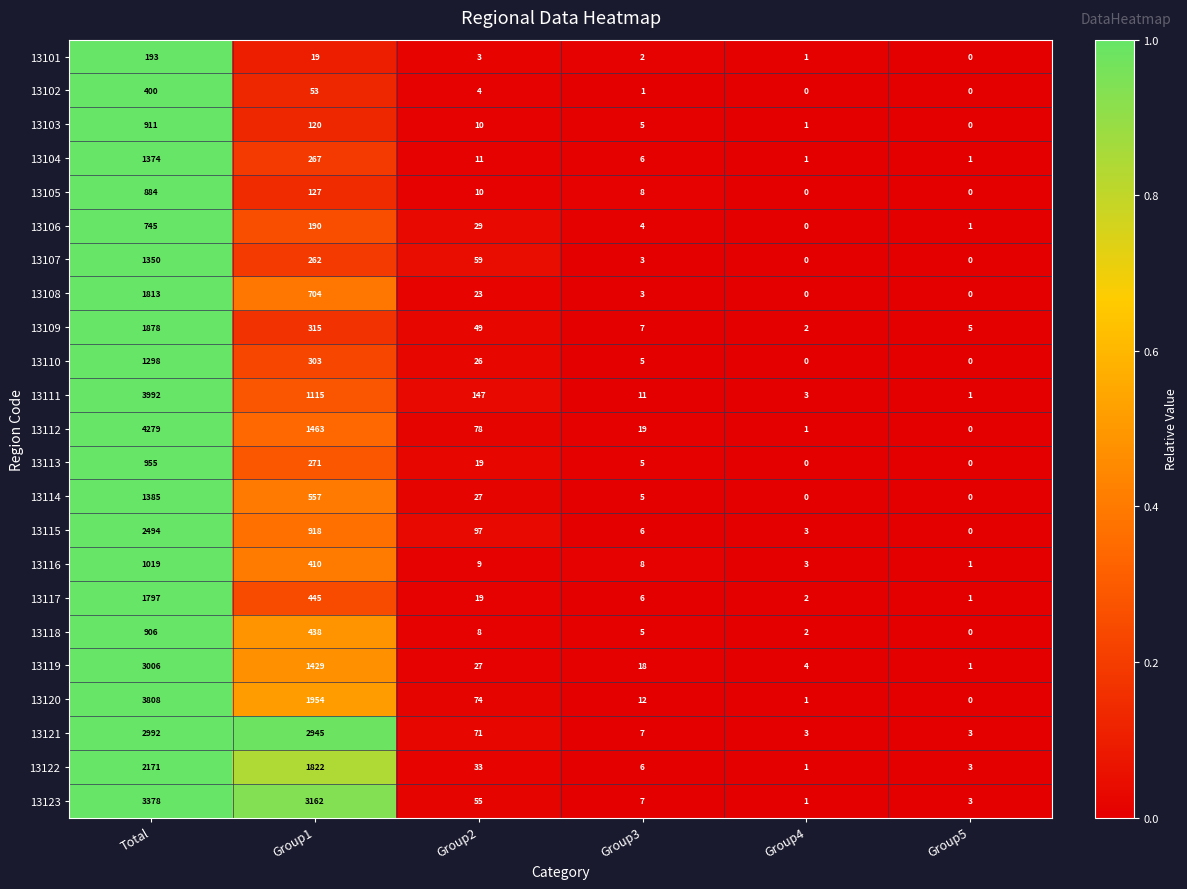

Count the number of categories in the chart.

6